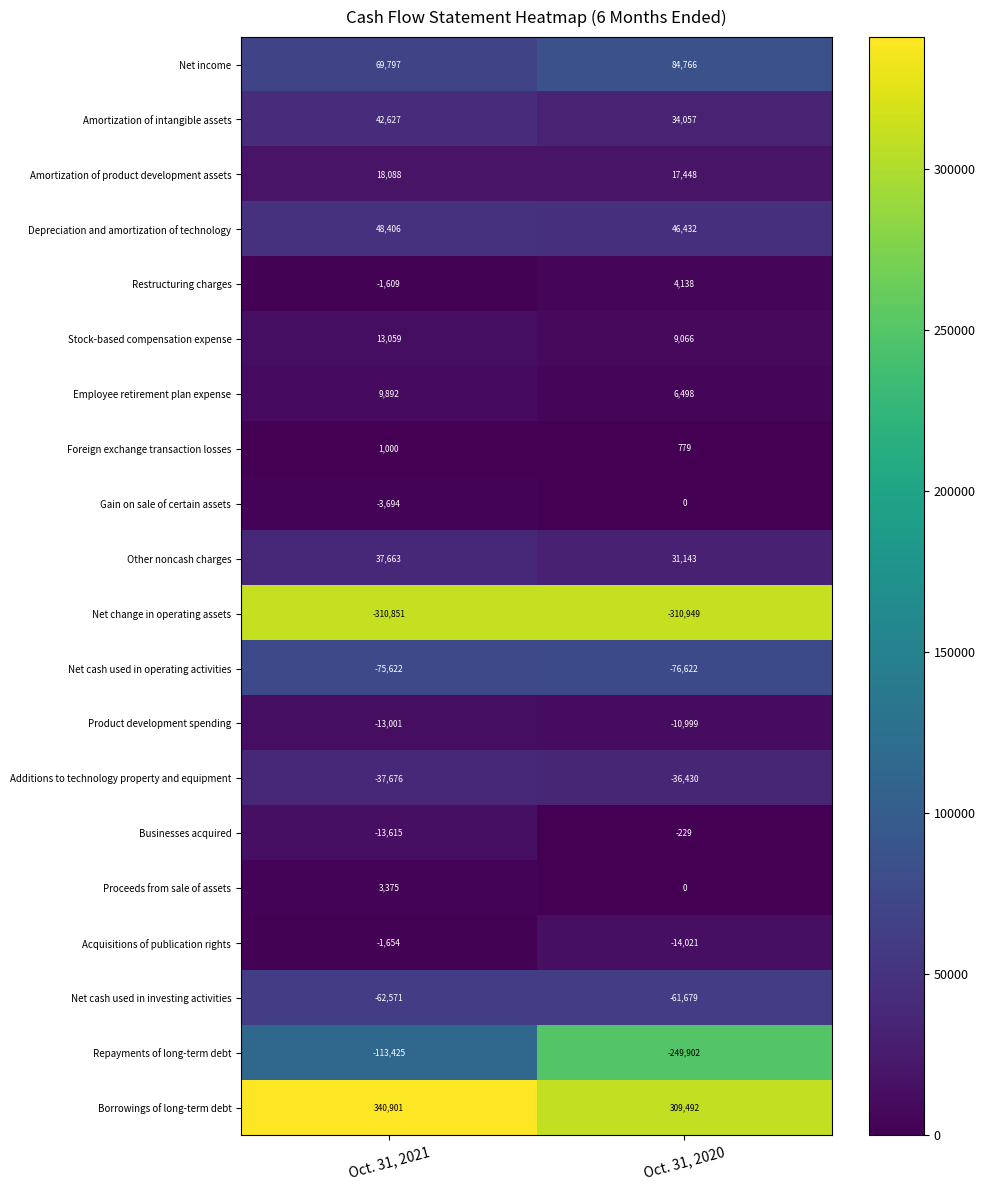

True or false: Depreciation and amortization of technology has a value of 48406 at Oct. 31, 2021.

True